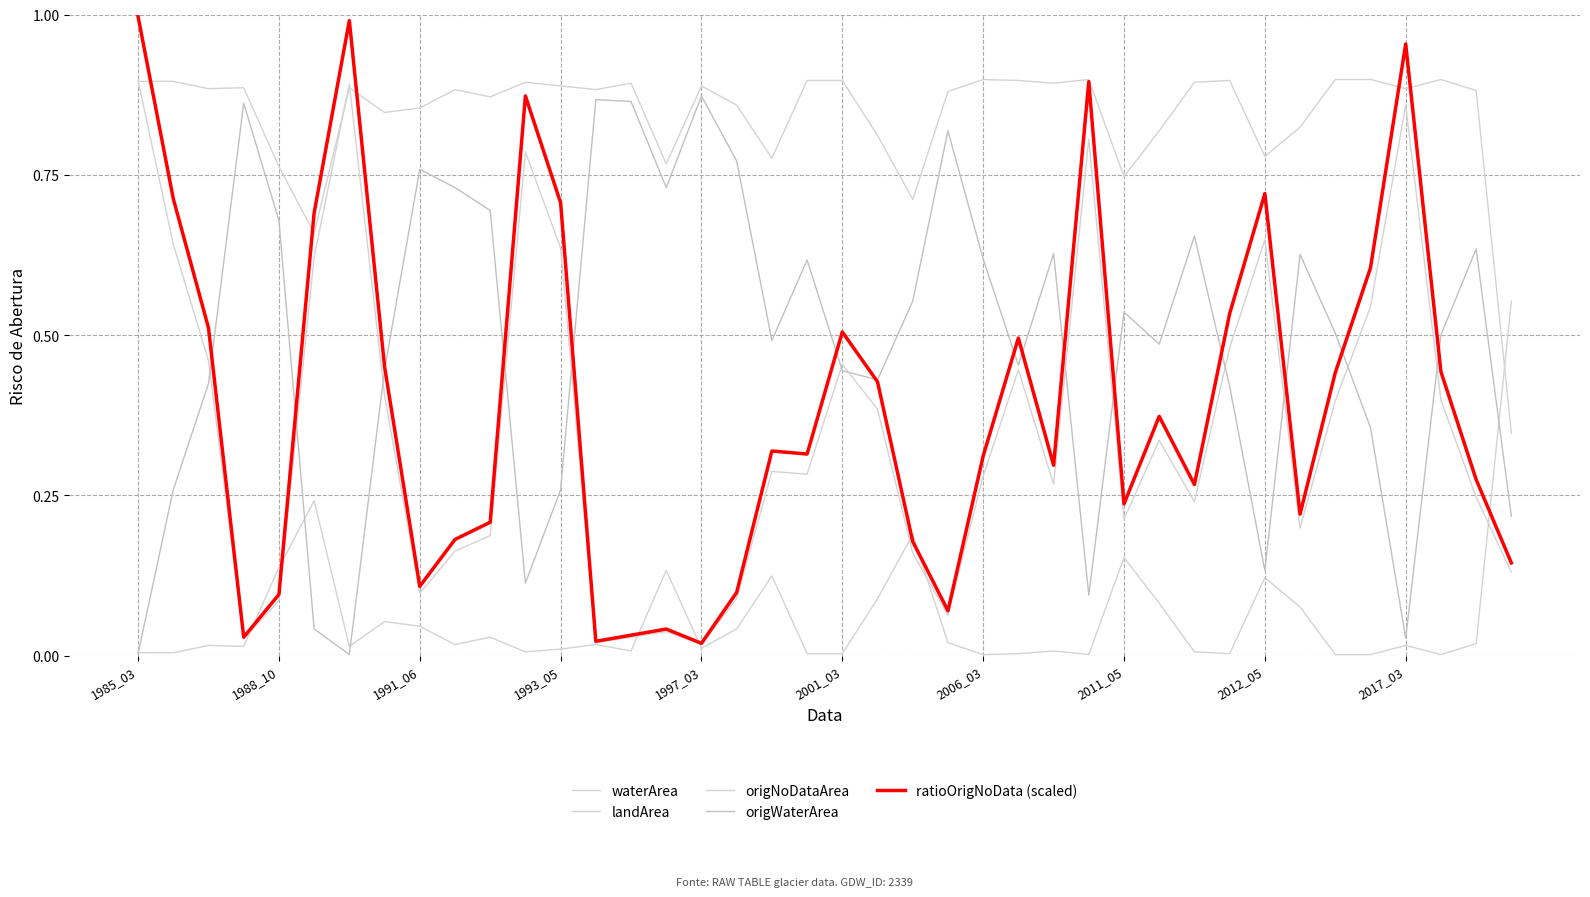

True or false: landArea and origWaterArea cross at least once.

True